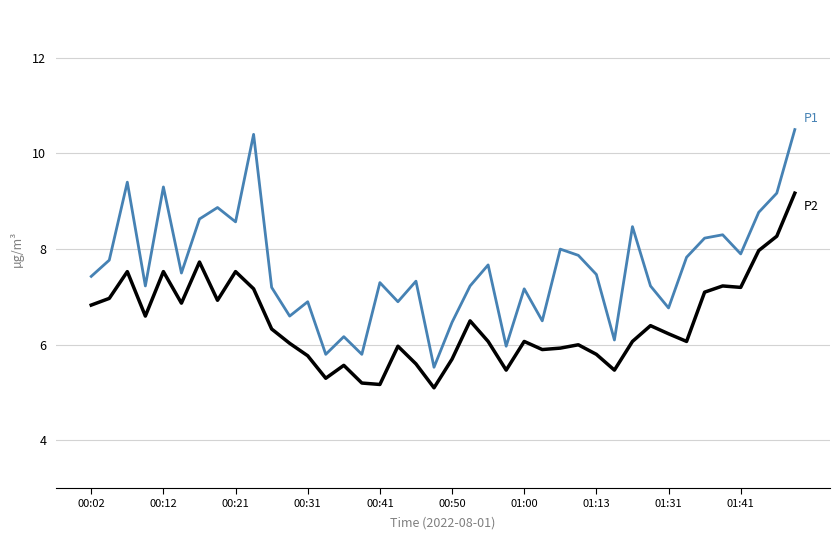

How many series are shown in this chart?

2